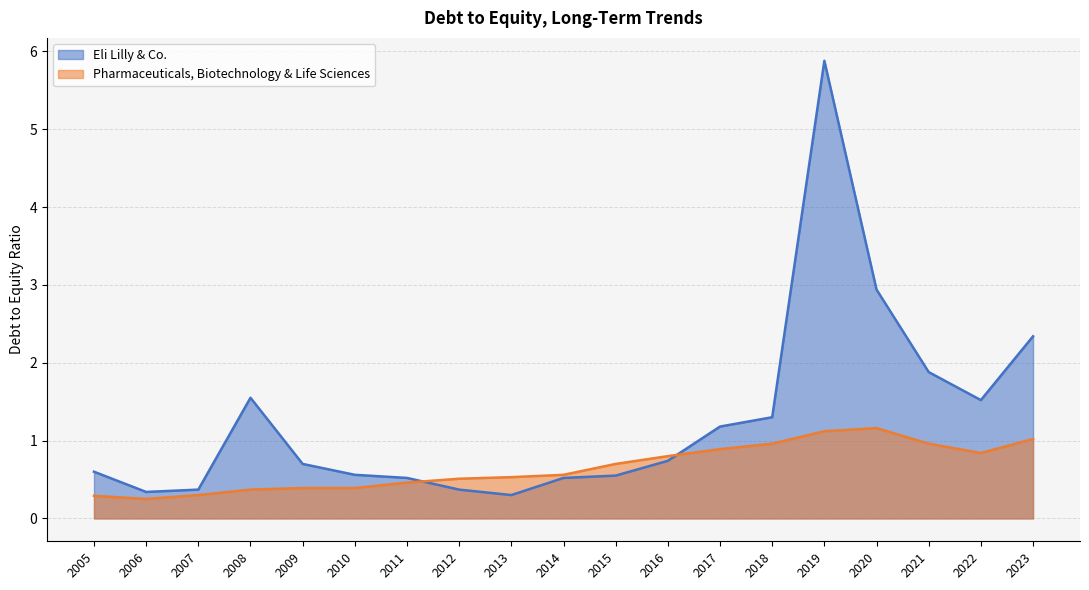

True or false: Pharmaceuticals, Biotechnology & Life Sciences has a value of 1.1 at 2019.

True